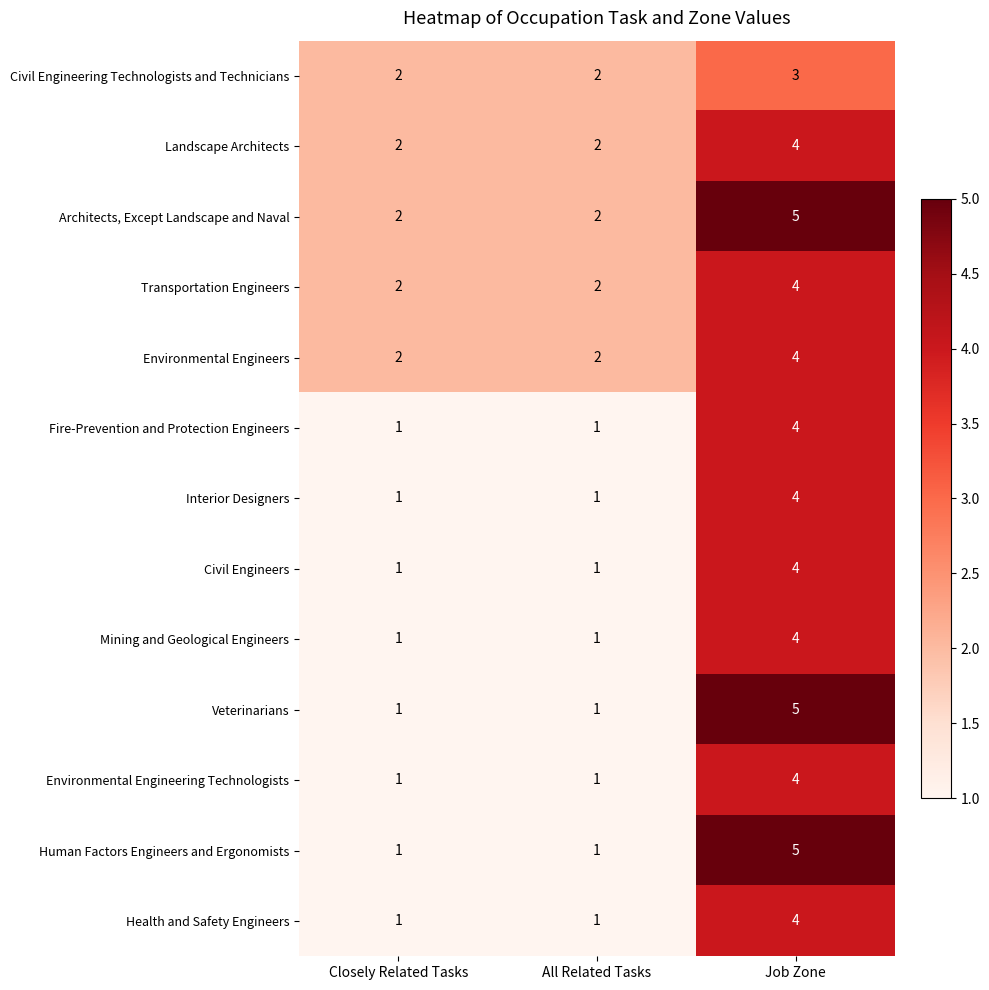

What is the difference between the maximum and second lowest values in the Environmental Engineering Technologists series?

3